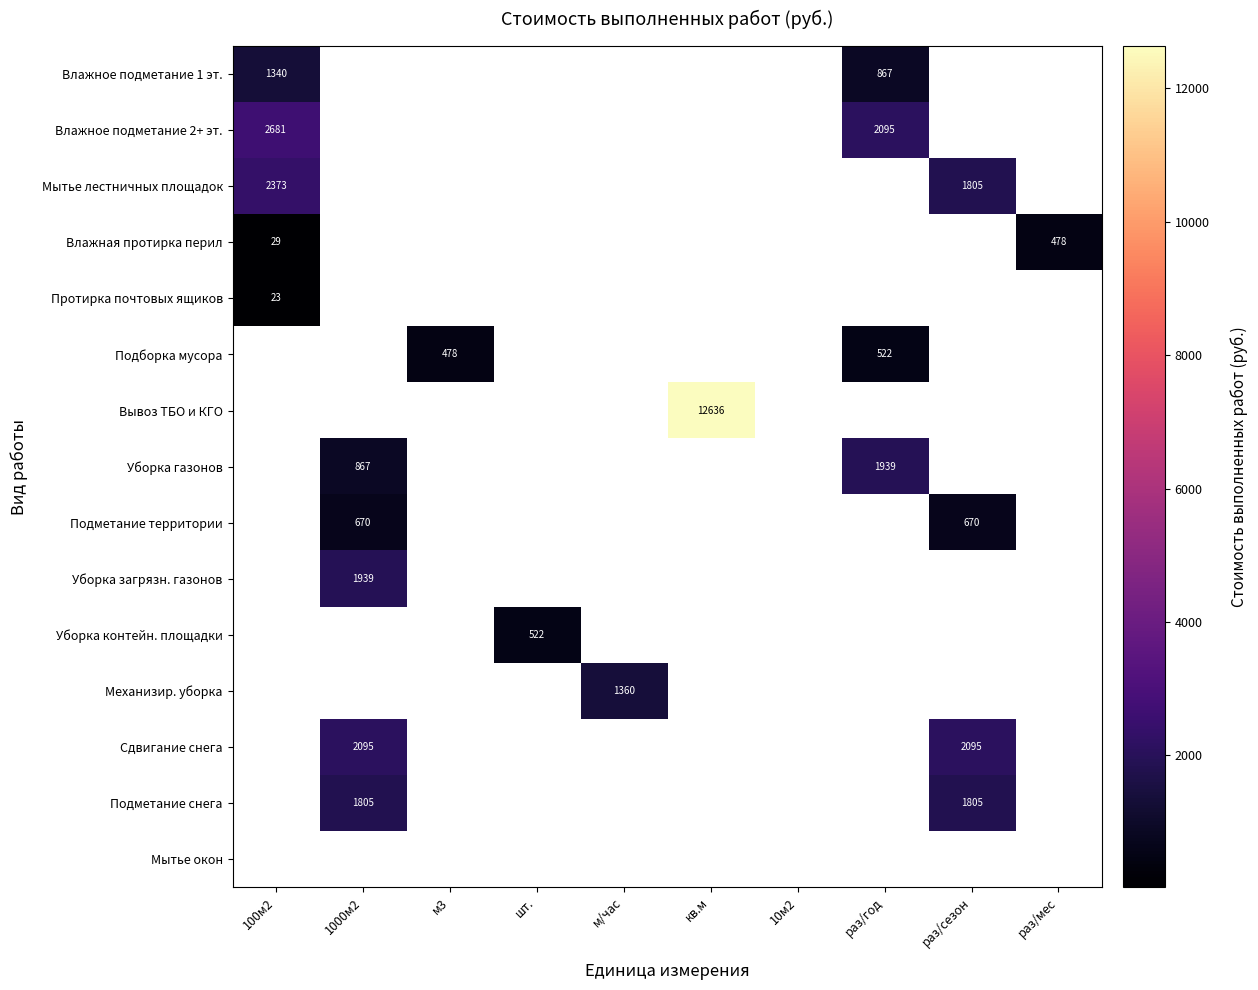

What is the spread (max minus min) of values at 100м2?

2657.7